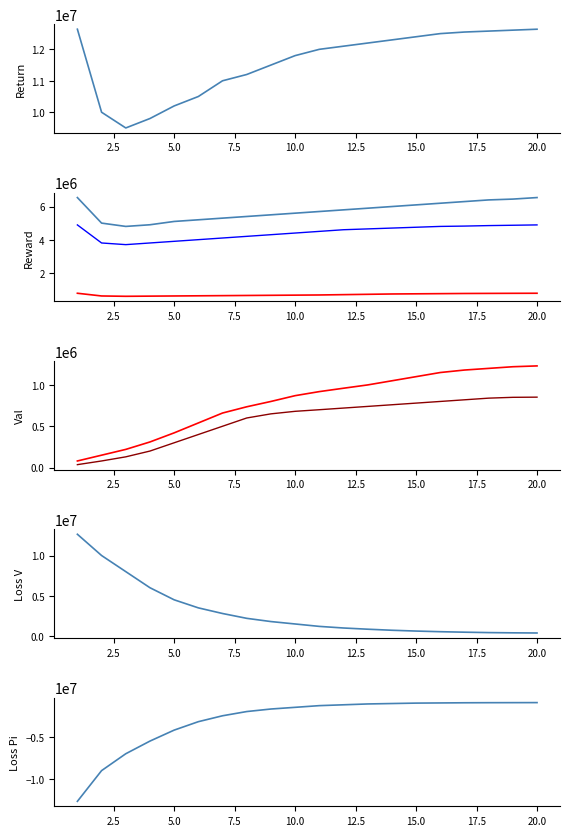

What is the spread (max minus min) of values at 1?

12639779.0